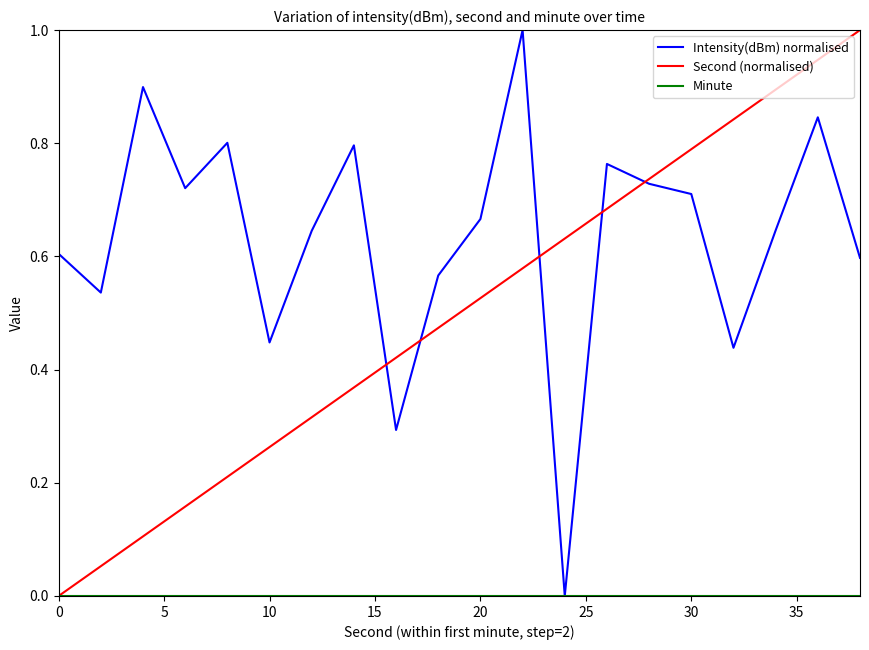

How many values in the Intensity(dBm) normalised series exceed 0?

19